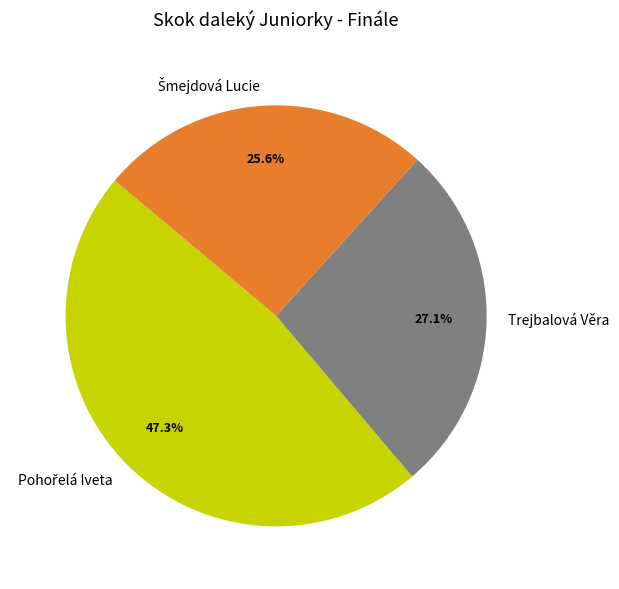

How much of the chart is everything except Trejbalová Věra?

72.9%